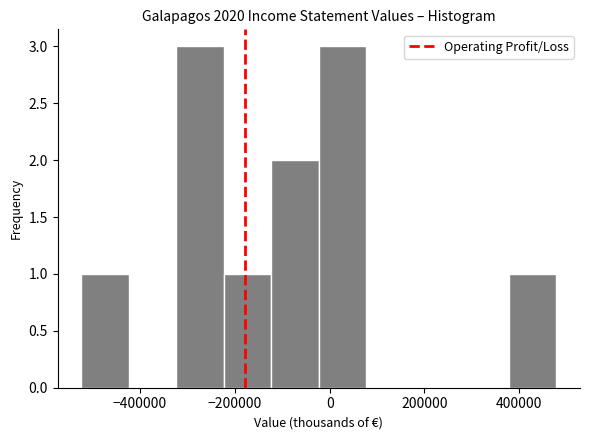

Reading left to right, transcribe this chart: for each bar, give the range it covers on the x-axis and its height. Neither the bar edges nor the heights are printed on the chart, so give them approximately, as read against the axes.

-520000 to -420000: 1
-420000 to -320000: 0
-320000 to -220000: 3
-220000 to -120000: 1
-120000 to -20000: 2
-20000 to 80000: 3
80000 to 180000: 0
180000 to 280000: 0
280000 to 380000: 0
380000 to 480000: 1